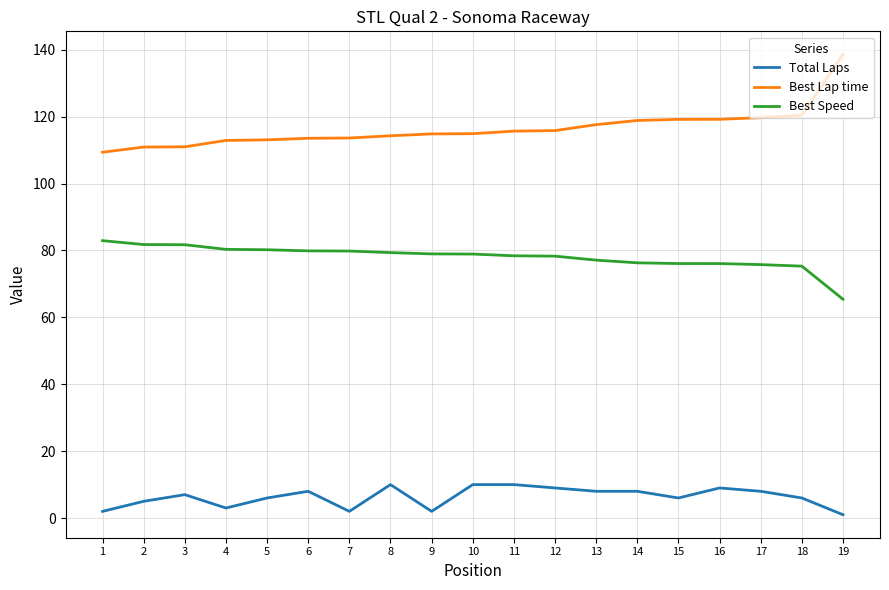

True or false: Best Speed and Best Lap time intersect in this chart.

False